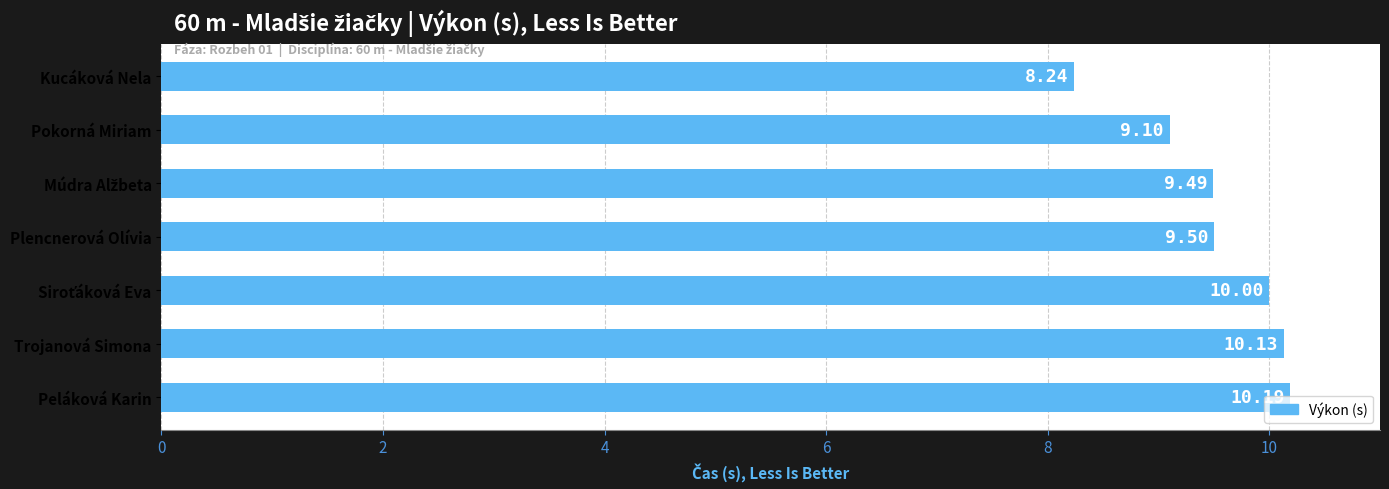

What is the label of the 7th bar from the top?

Peláková Karin